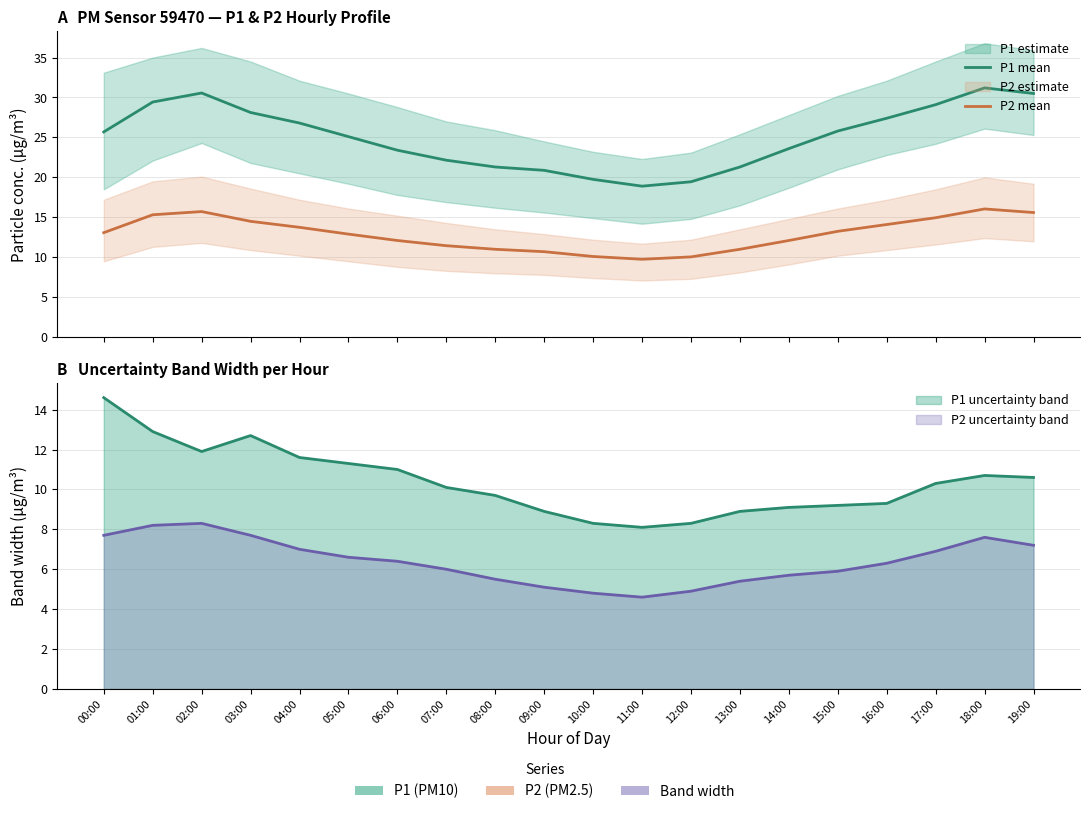

At 07:00, list the series in order from largest to smallest.

P1, P2